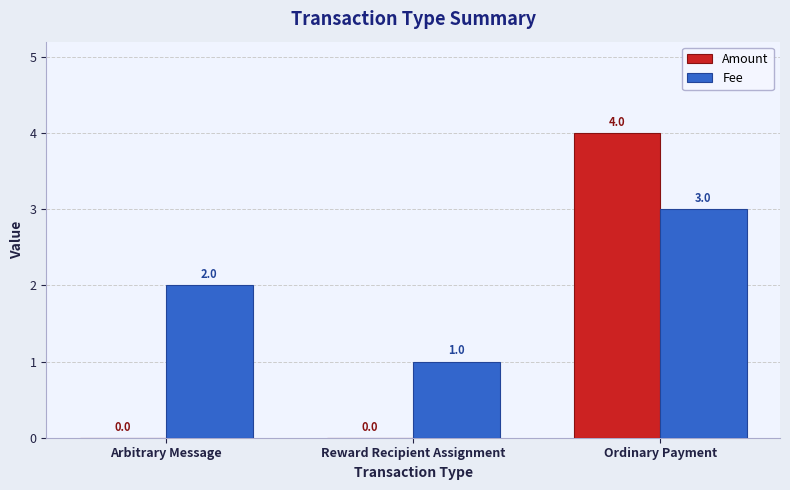

Which series has the largest total across all categories?

Fee